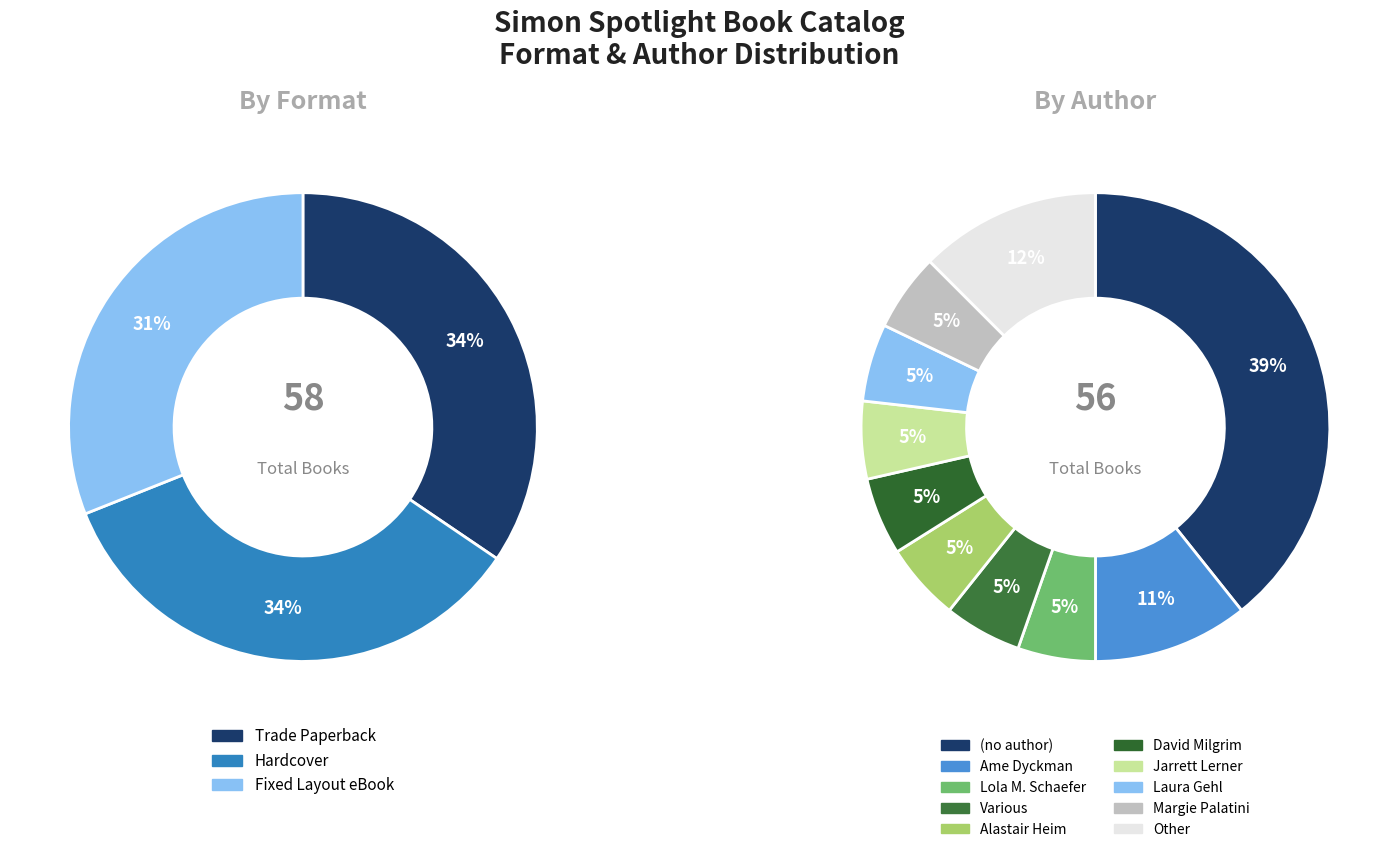

Between Fixed Layout eBook and Hardcover, which is larger?

Hardcover